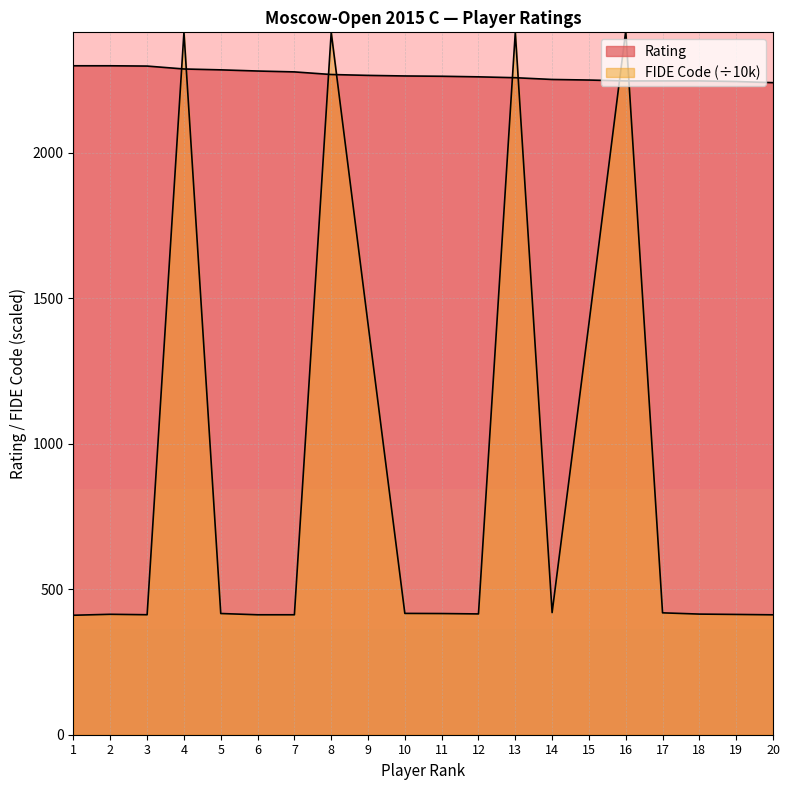

Which series has the largest total across all categories?

Rating